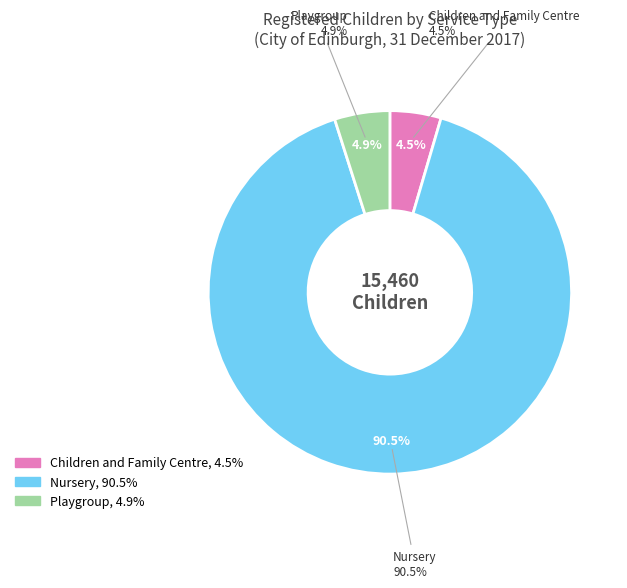

What portion of the pie excludes Playgroup?

95.1%